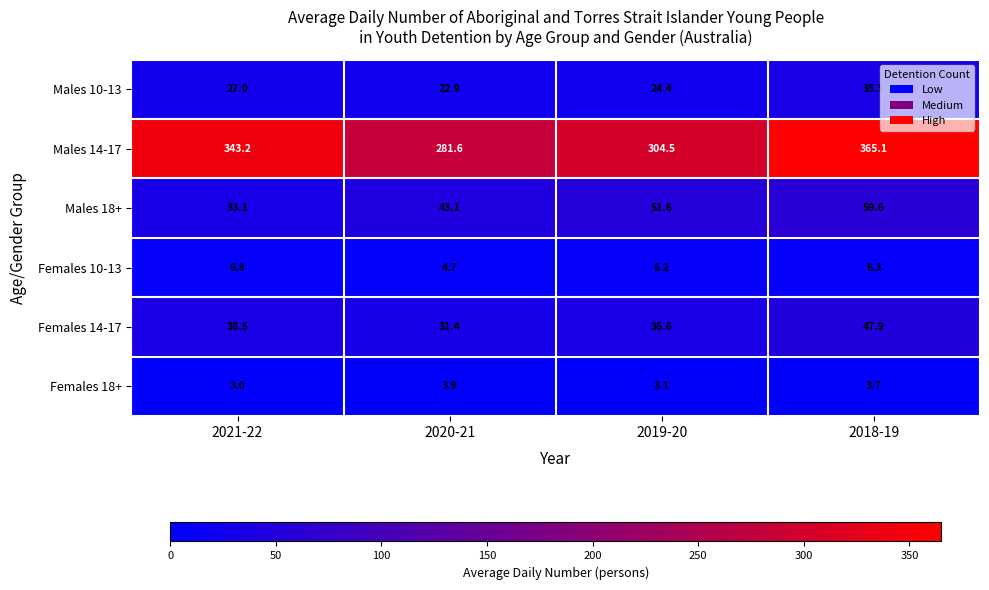

What value does the Males 18+ series have at 2020-21?

43.1